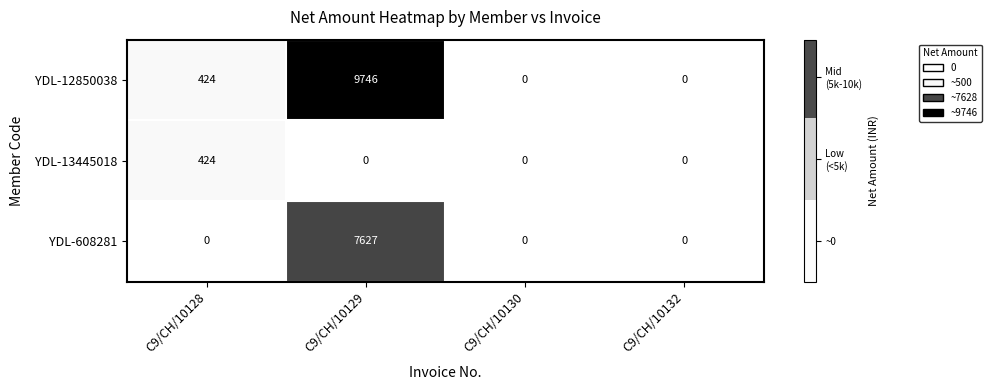

At which label does YDL-608281 reach its peak?

C9/CH/10129